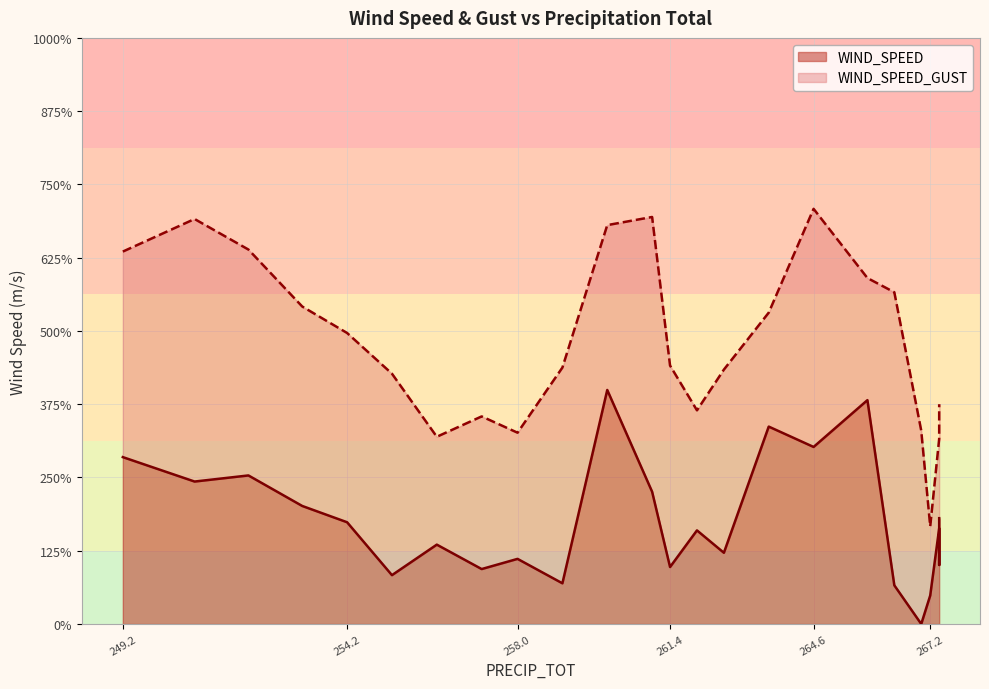

What is the difference between the highest and lowest values at 258.0?

1.7